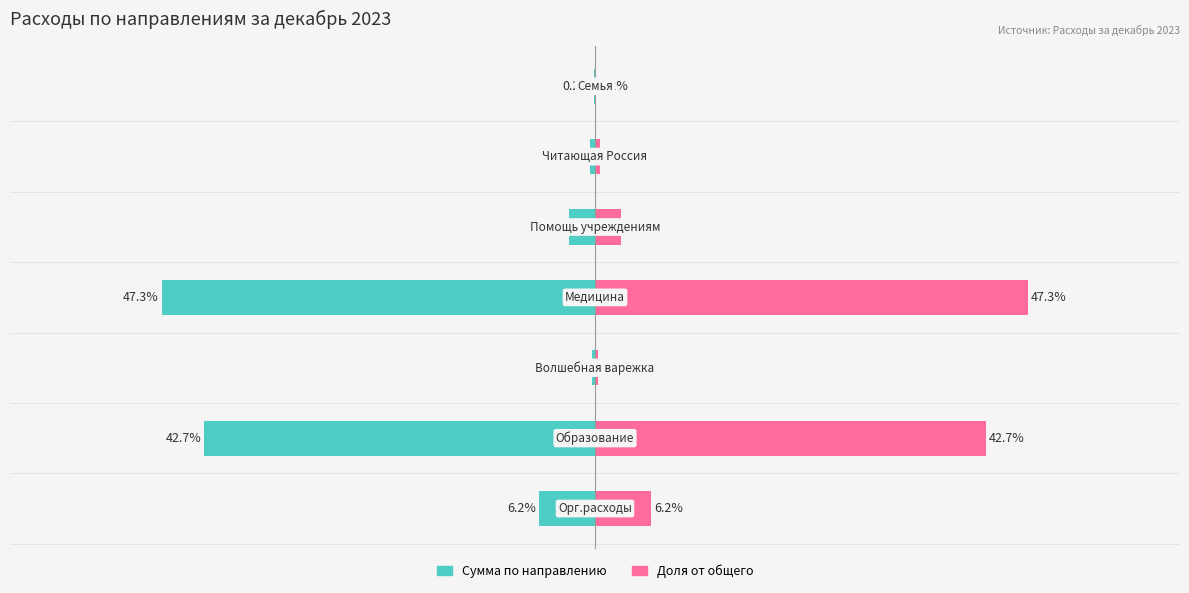

How many bars are there in total?

14